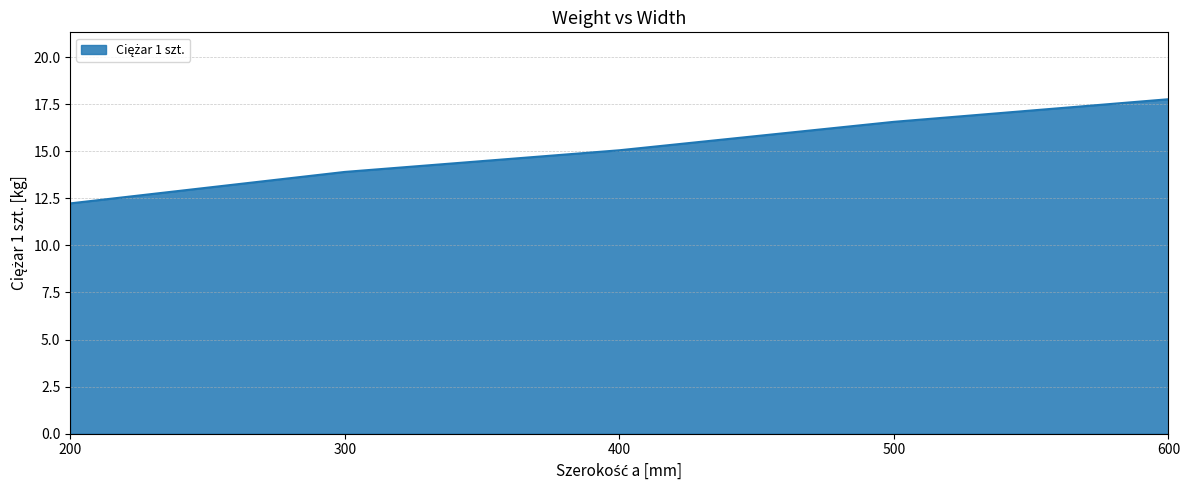

Reading left to right, extract all data points from this chart.

200=12.2	300=13.9	400=15.1	500=16.6	600=17.8